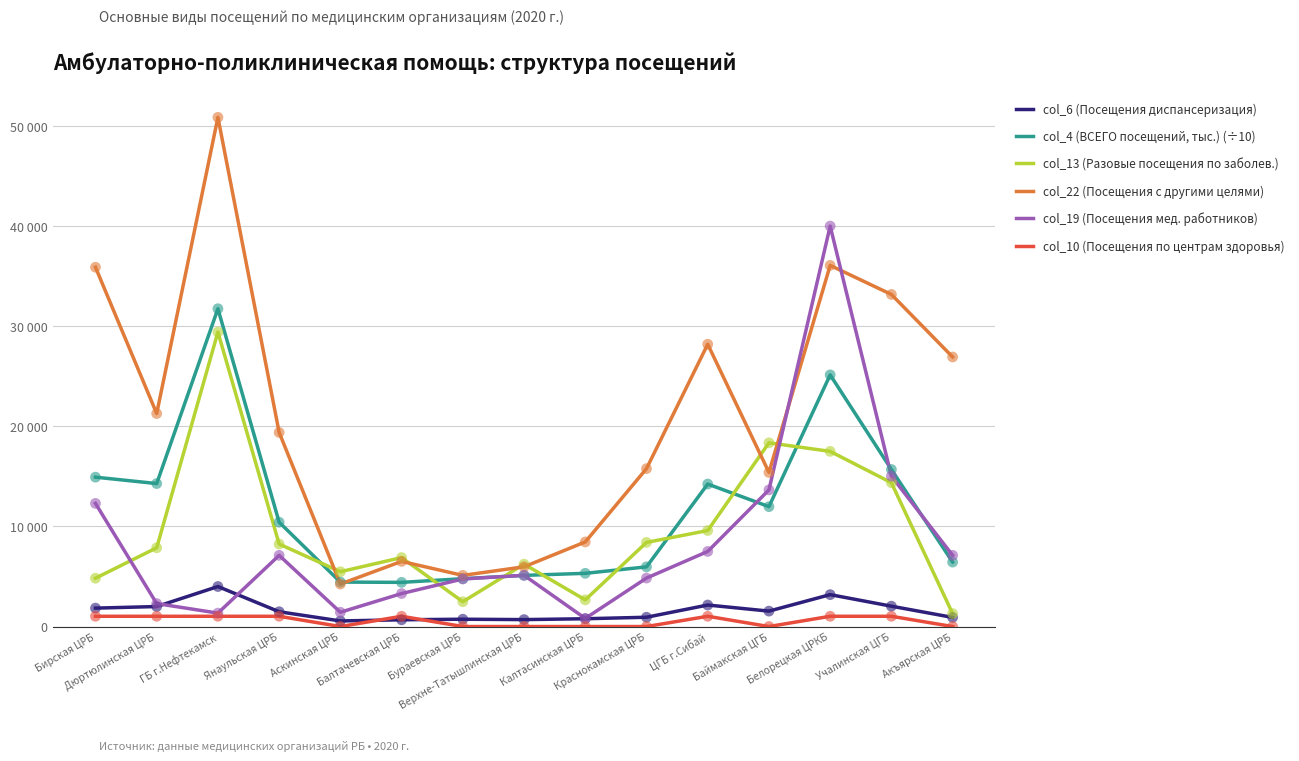

Does the chart have visible grid lines?

Yes